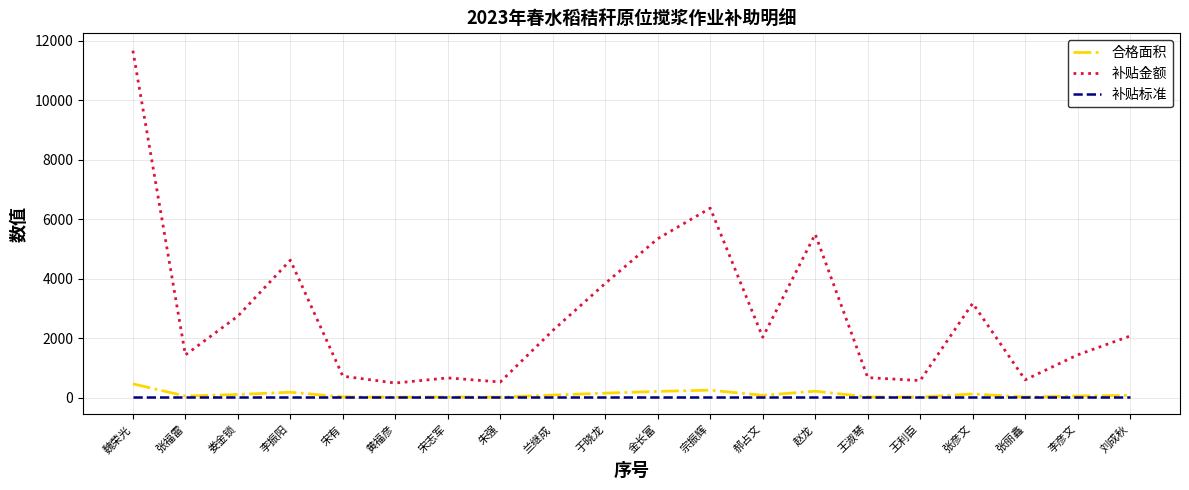

True or false: 合格面积 and 补贴金额 intersect in this chart.

False